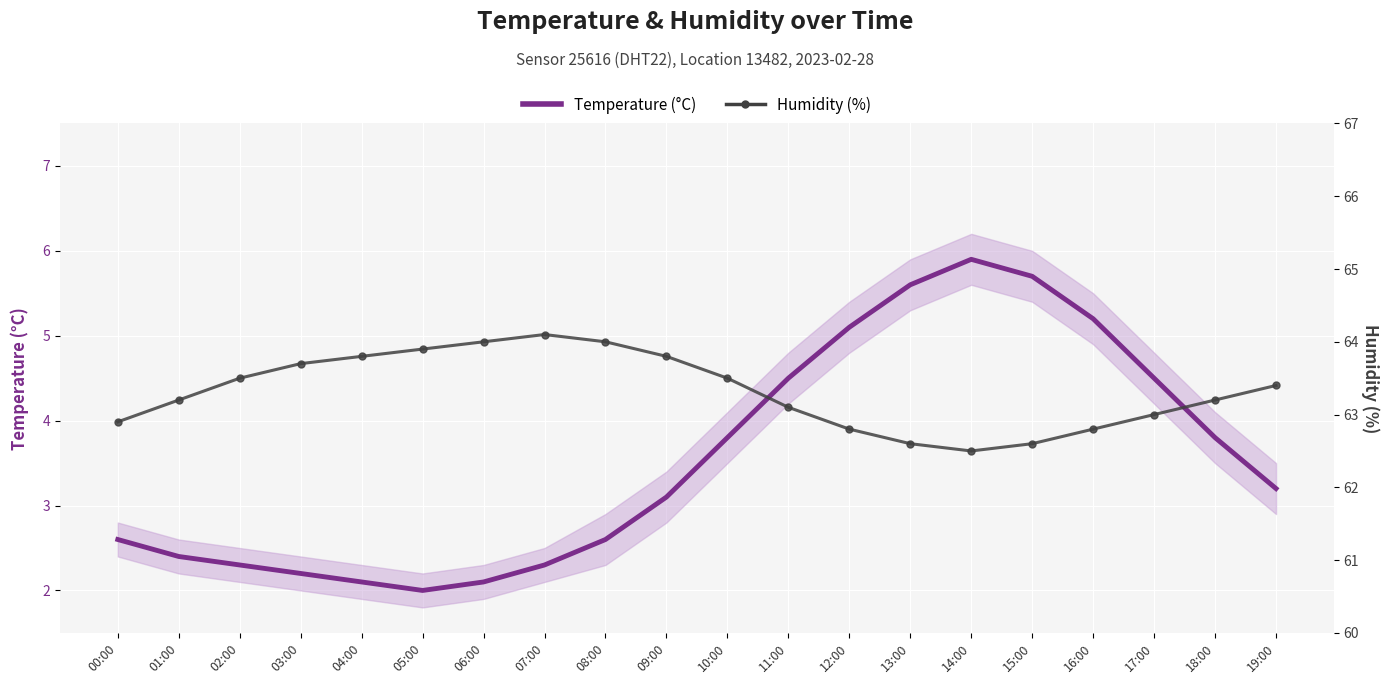

What are all the series names shown in the legend?

Temperature (°C), Humidity (%)